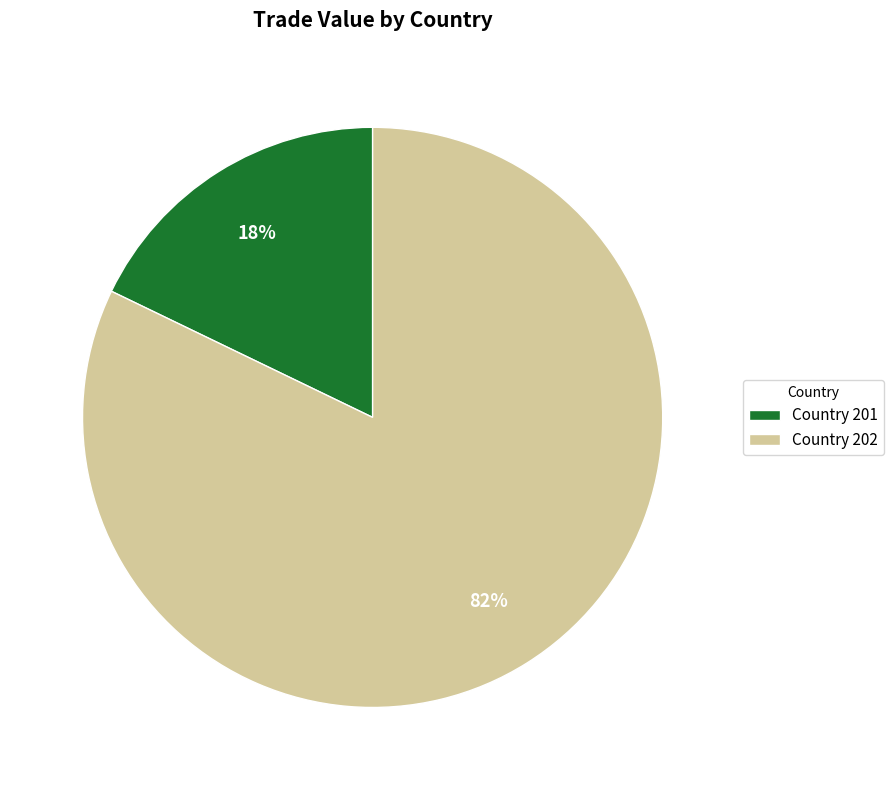

True or false: Country 202 accounts for 76% of the total.

False